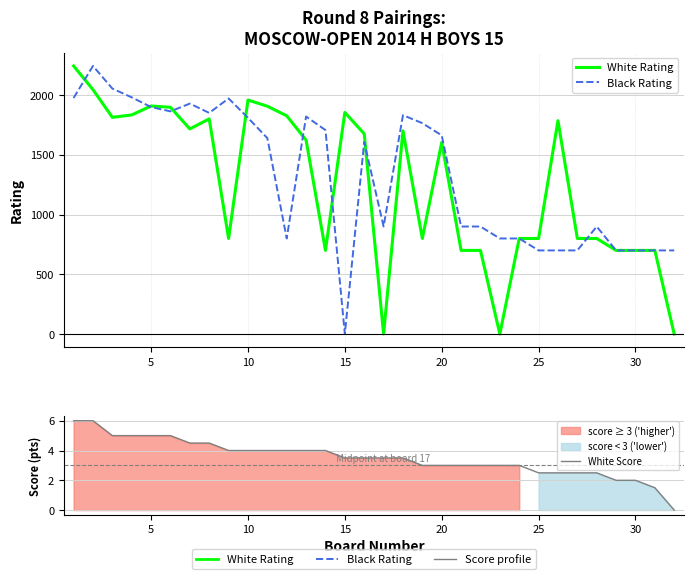

What is the average value of the Black Rating series?

1328.7